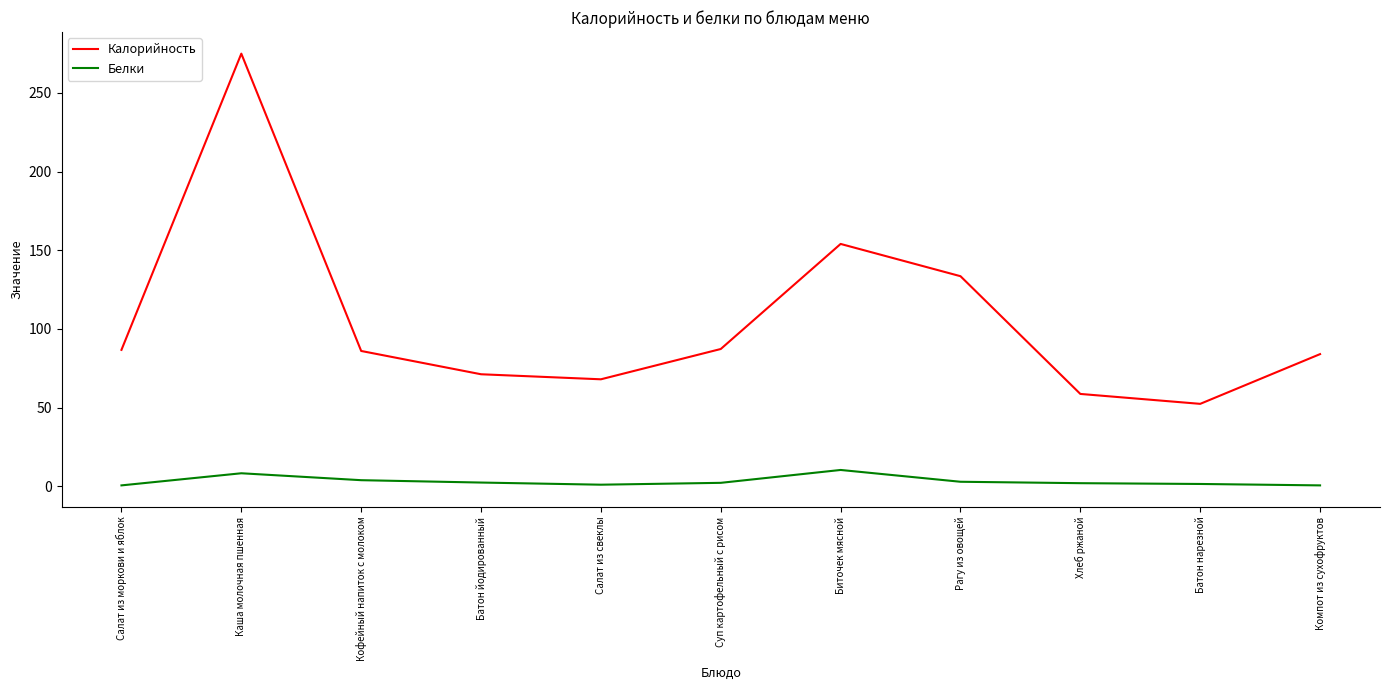

Is the value of Калорийность at Рагу из овощей greater than the value of Белки at Батон нарезной?

Yes